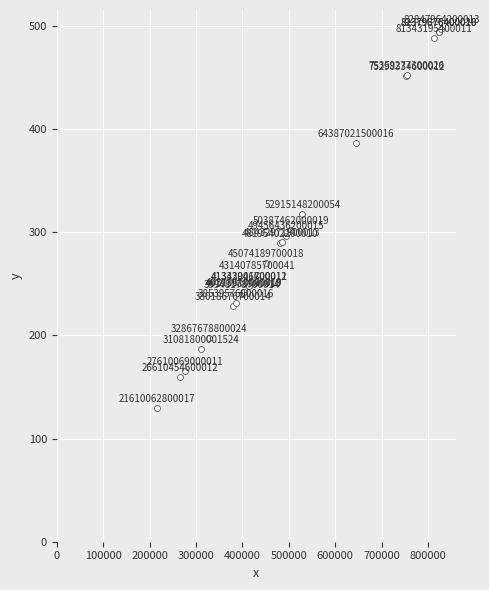

What Y value in the scatter plot is closest to 313?

317.5